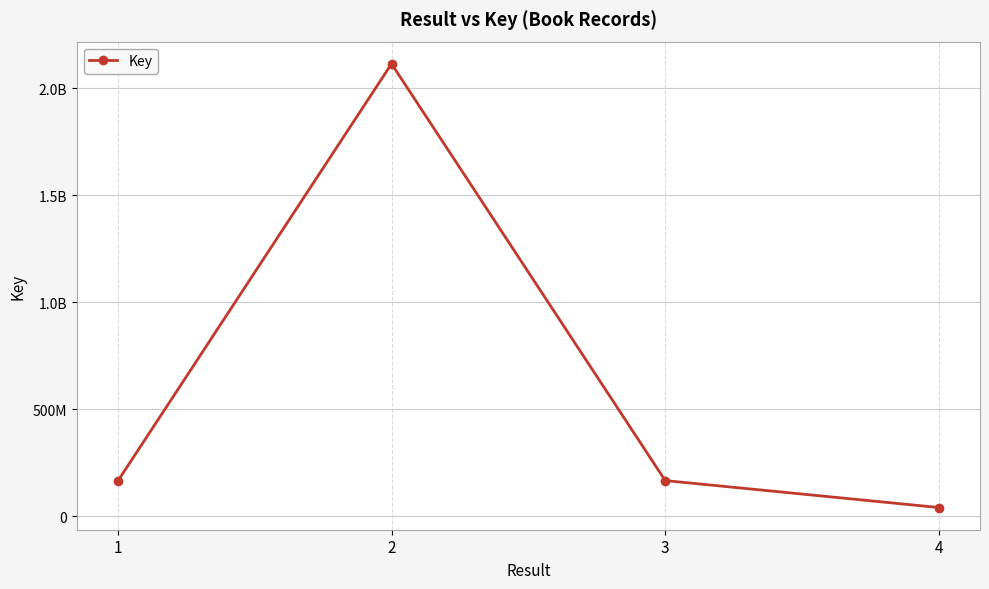

Is it true that the value at 4 is 52702987?

False